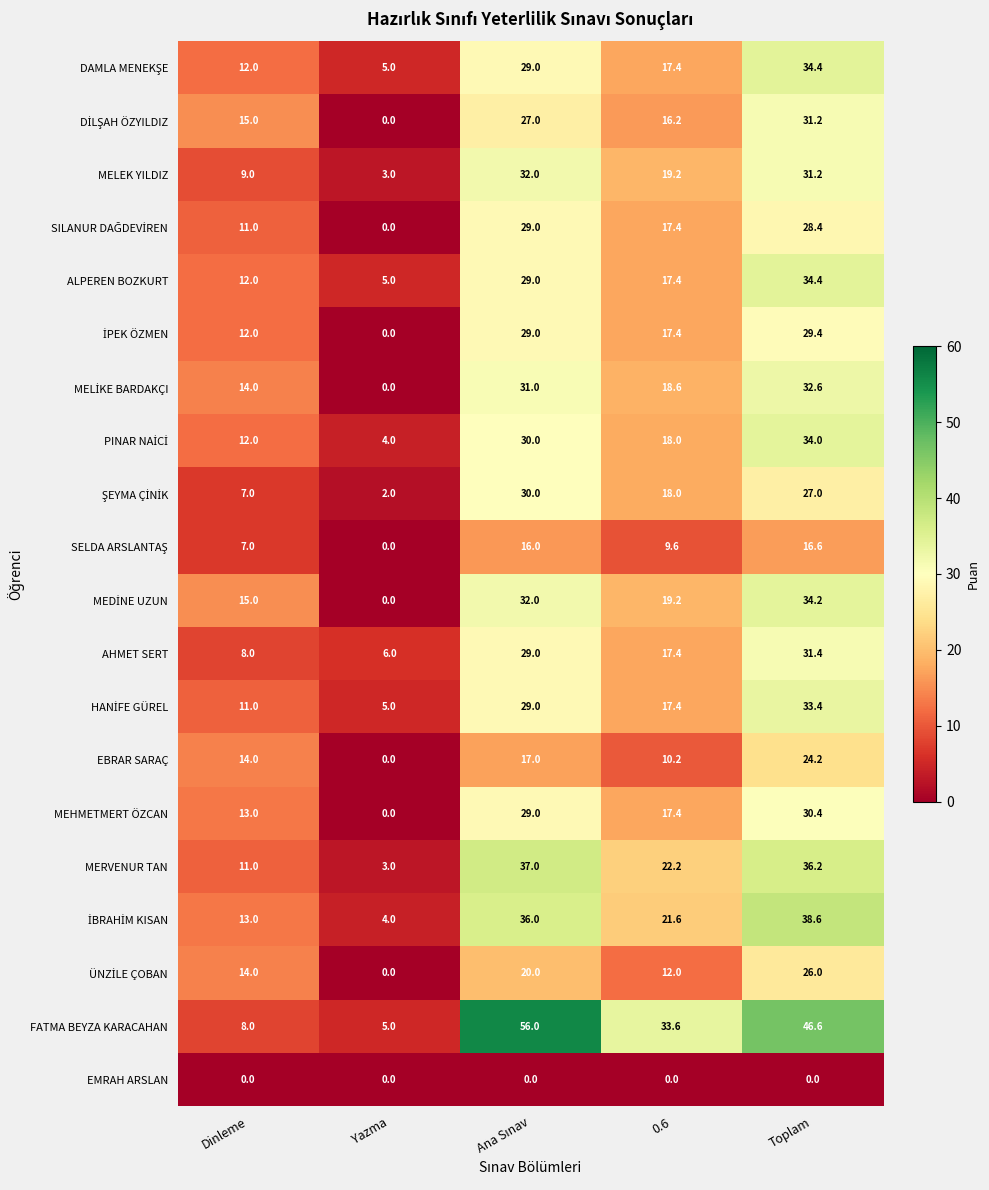

What is the average value of the MEHMETMERT ÖZCAN series?

18.0